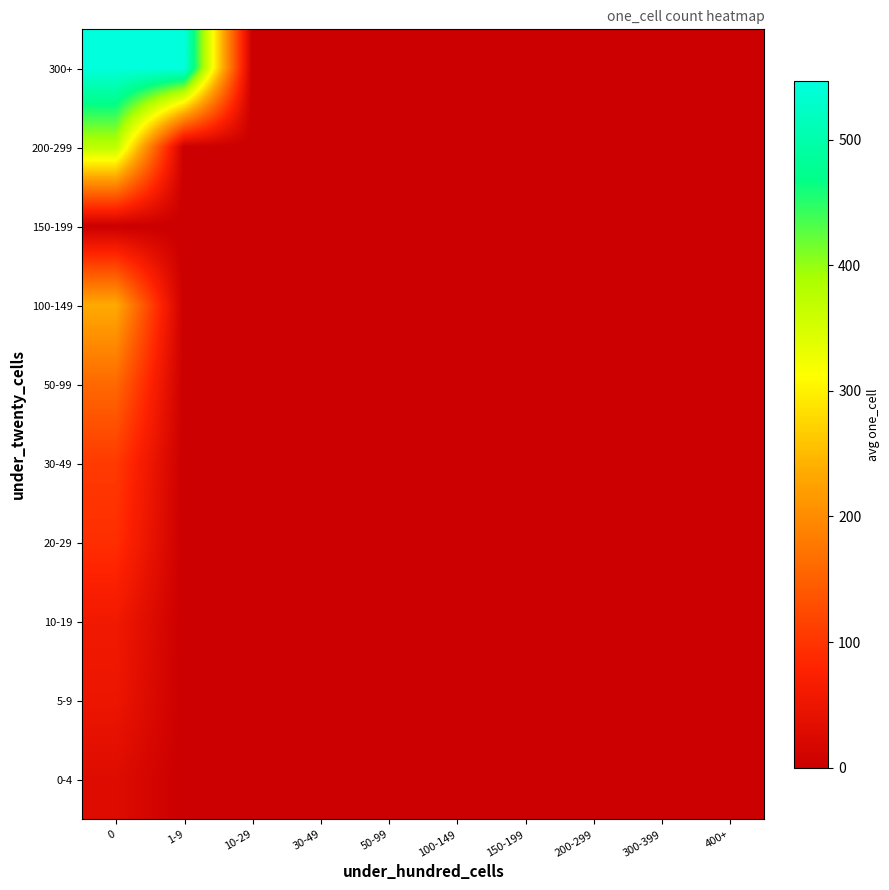

At how many categories does at least one series exceed 93?

2